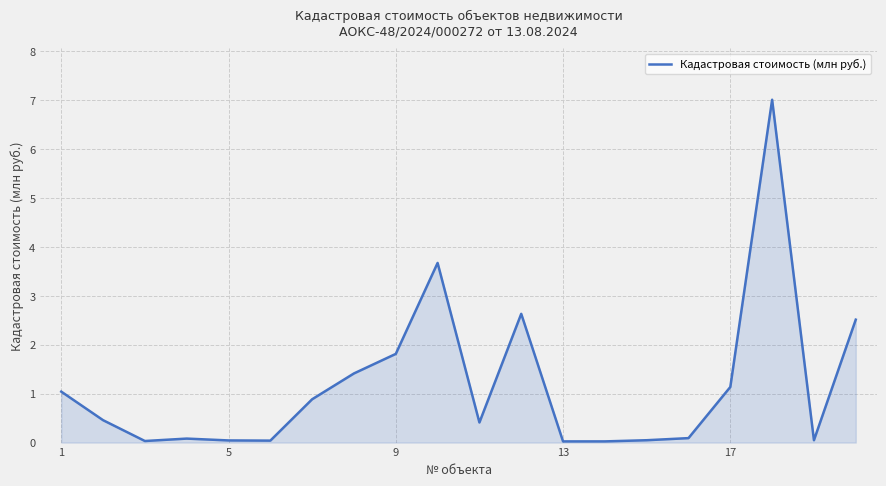

True or false: there are more than 0 points higher than both neighbors.

True